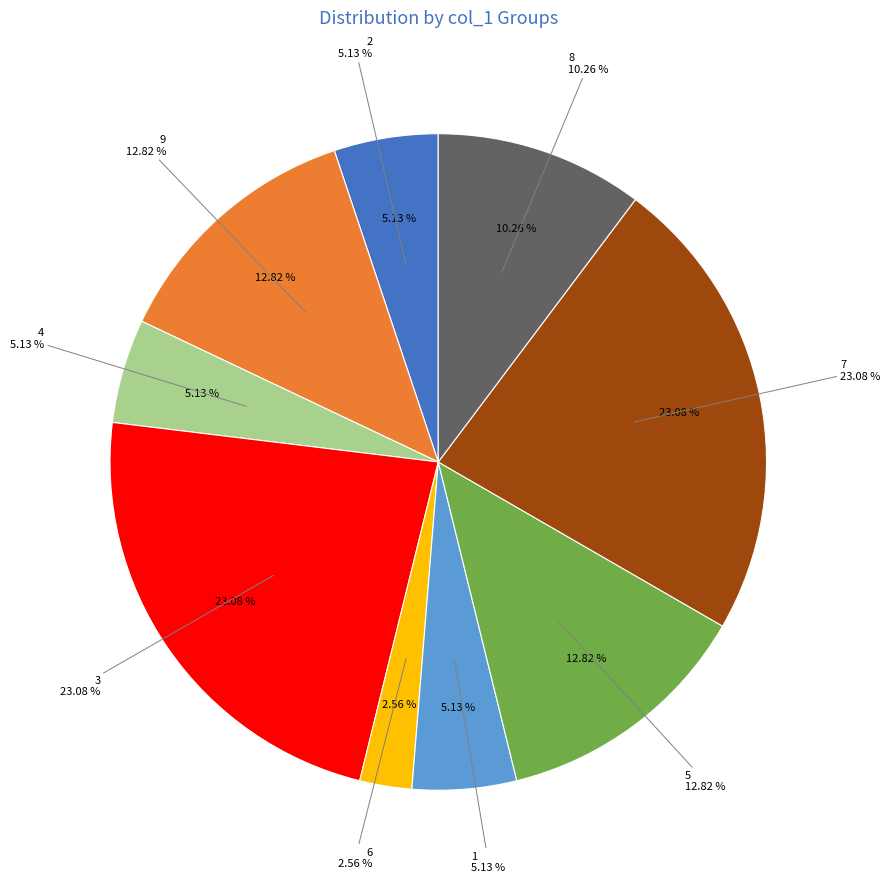

What is the largest slice in the pie chart?

3